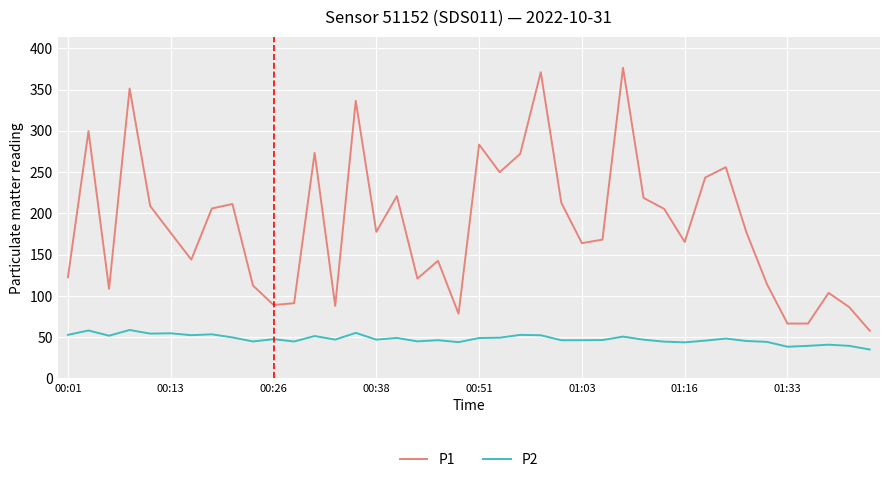

Which series has the largest range (max minus min)?

P1